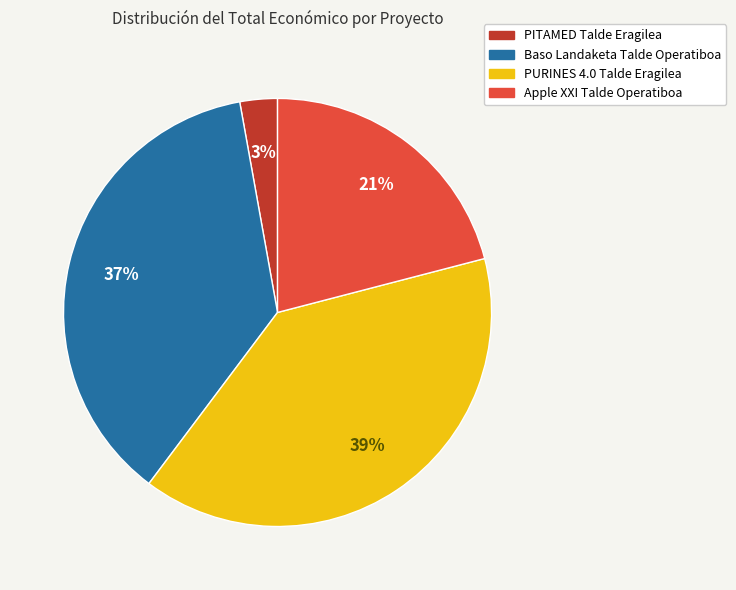

Which slice is the largest?

PURINES 4.0 Talde Eragilea